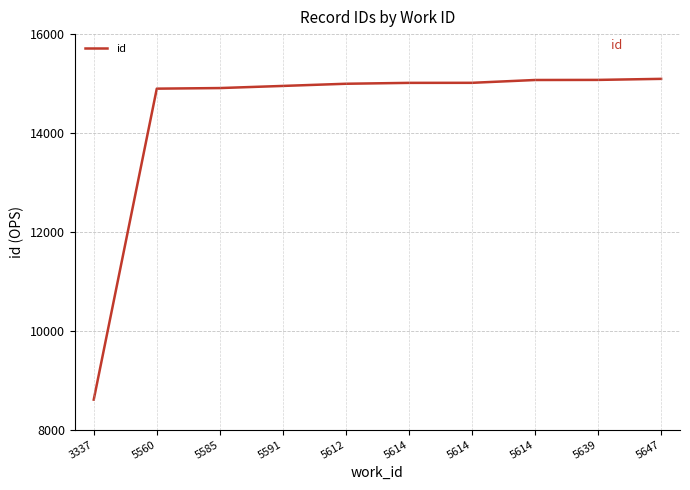

Does the chart display data point markers on the line(s)?

No